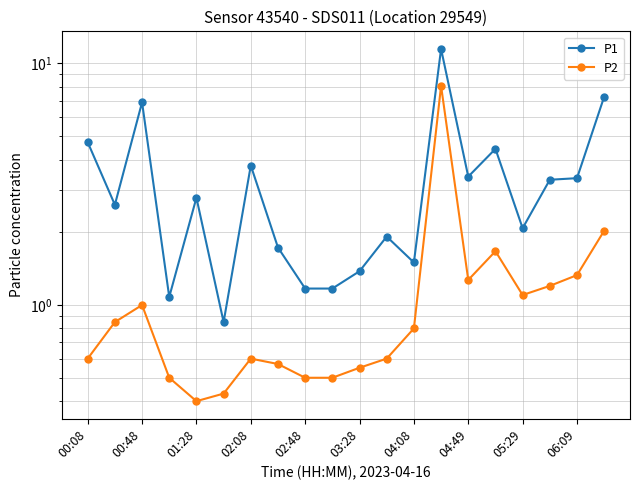

What are all the series names shown in the legend?

P1, P2